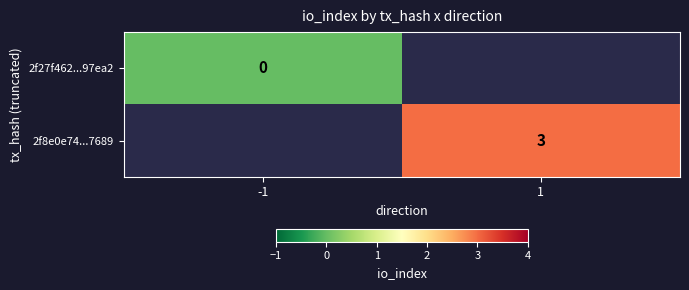

Is the value of 2f27f462...97ea2 at -1 greater than the value of 2f8e0e74...7689 at 1?

No